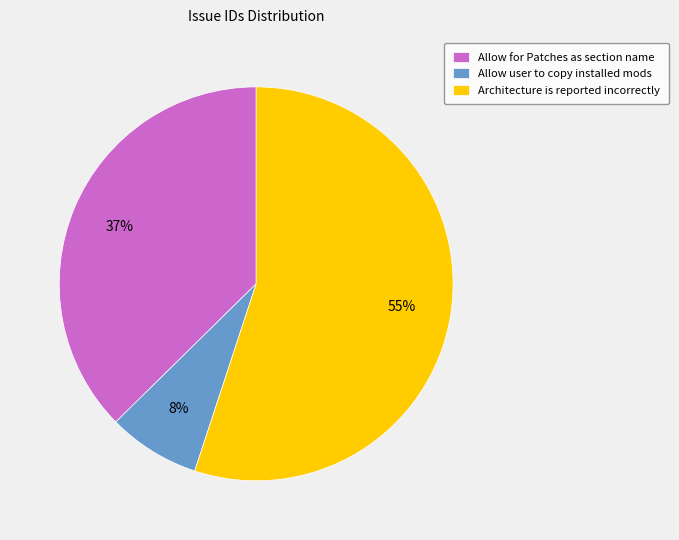

Which has a higher value, Allow user to copy installed mods or Architecture is reported incorrectly?

Architecture is reported incorrectly